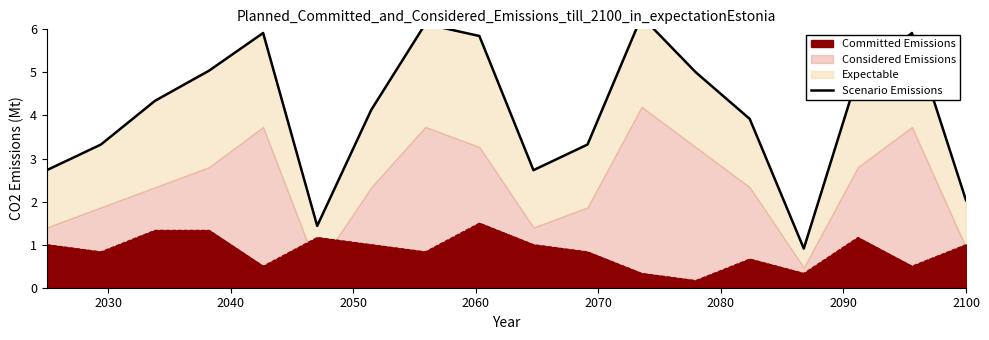

What is the maximum value for Committed Emissions?

1.5